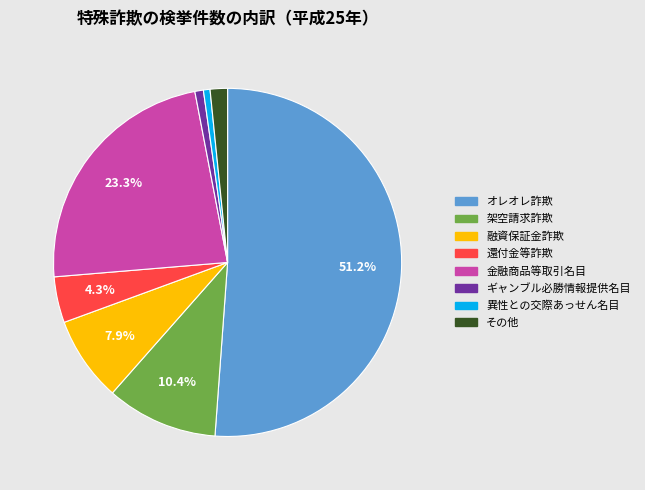

Do その他 and オレオレ詐欺 together represent more than half of the pie?

Yes